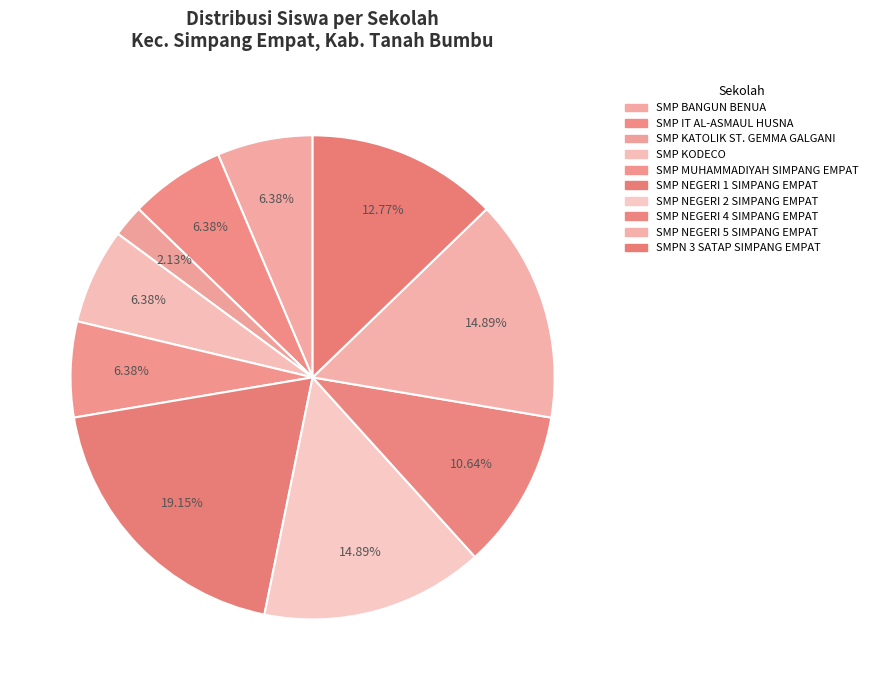

To the nearest percent, what is the difference between the largest and smallest slice percentages?

17%